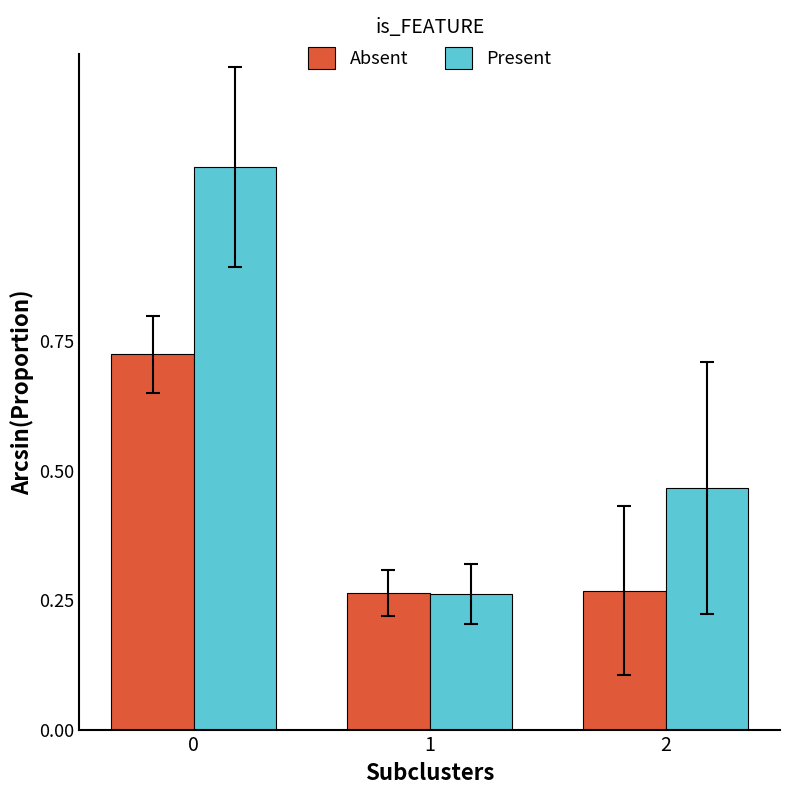

How many groups of bars are there?

3